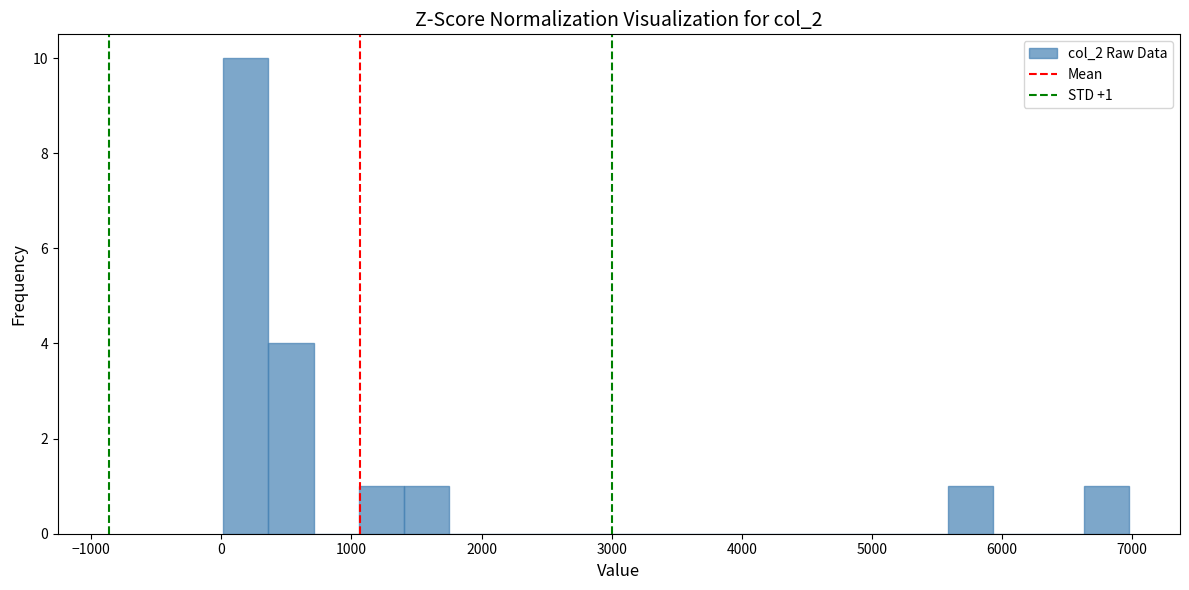

Around what value on the x-axis is the tallest bar? Give the approximate position of its centre, as read against the axis.

200